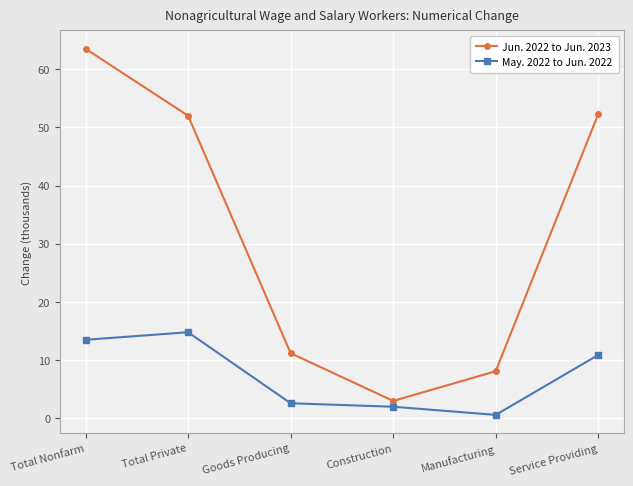

True or false: Jun. 2022 to Jun. 2023 and May. 2022 to Jun. 2022 intersect in this chart.

False